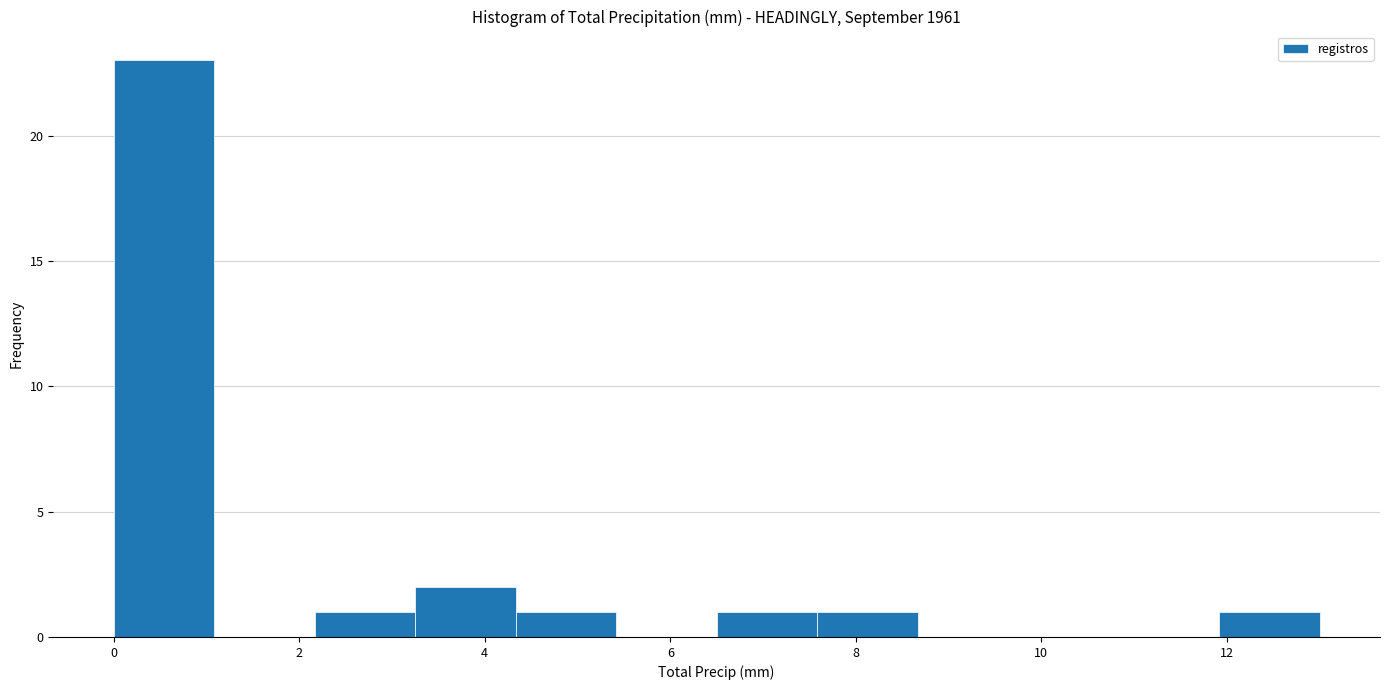

Reading left to right, list every bar in this chart as the range it spans on the x-axis followed by its height. Neither the bar edges nor the heights are printed on the chart, so give them approximately, as read against the axes.

0.0 to 1.0: 23
1.0 to 2.2: 0
2.2 to 3.2: 1
3.2 to 4.4: 2
4.4 to 5.4: 1
5.4 to 6.6: 0
6.6 to 7.6: 1
7.6 to 8.6: 1
8.6 to 9.8: 0
9.8 to 10.8: 0
10.8 to 12.0: 0
12.0 to 13.0: 1